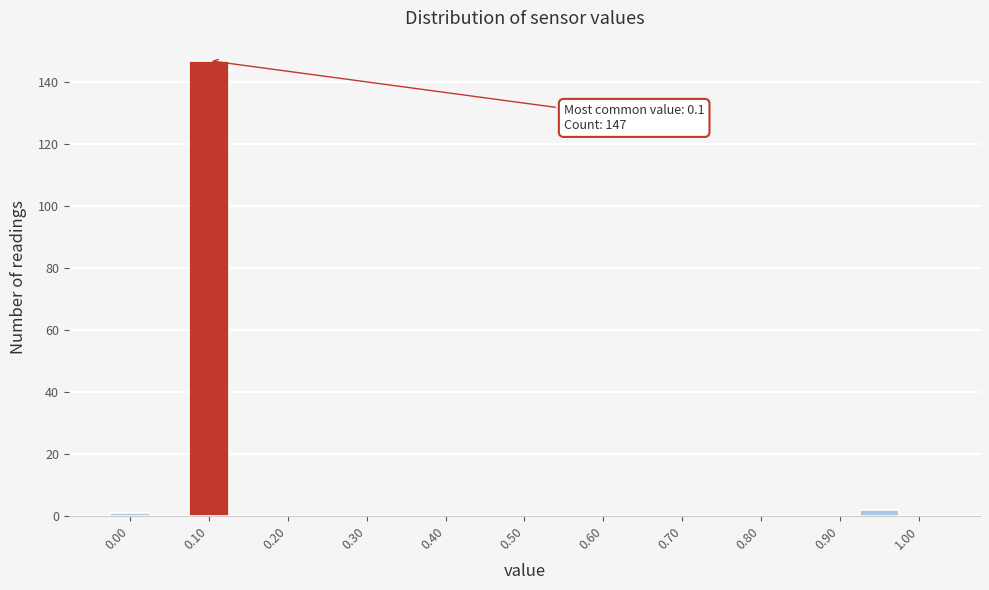

Over which range of the x-axis is the bar tallest?

0.075 to 0.125